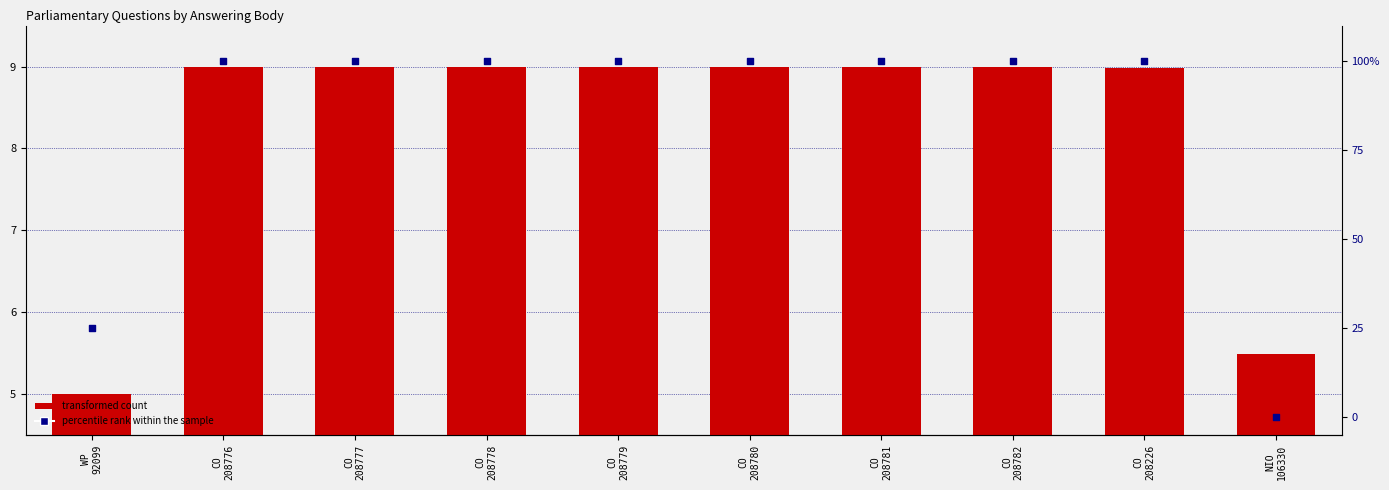

Which series has the largest total across all categories?

percentile rank within the sample